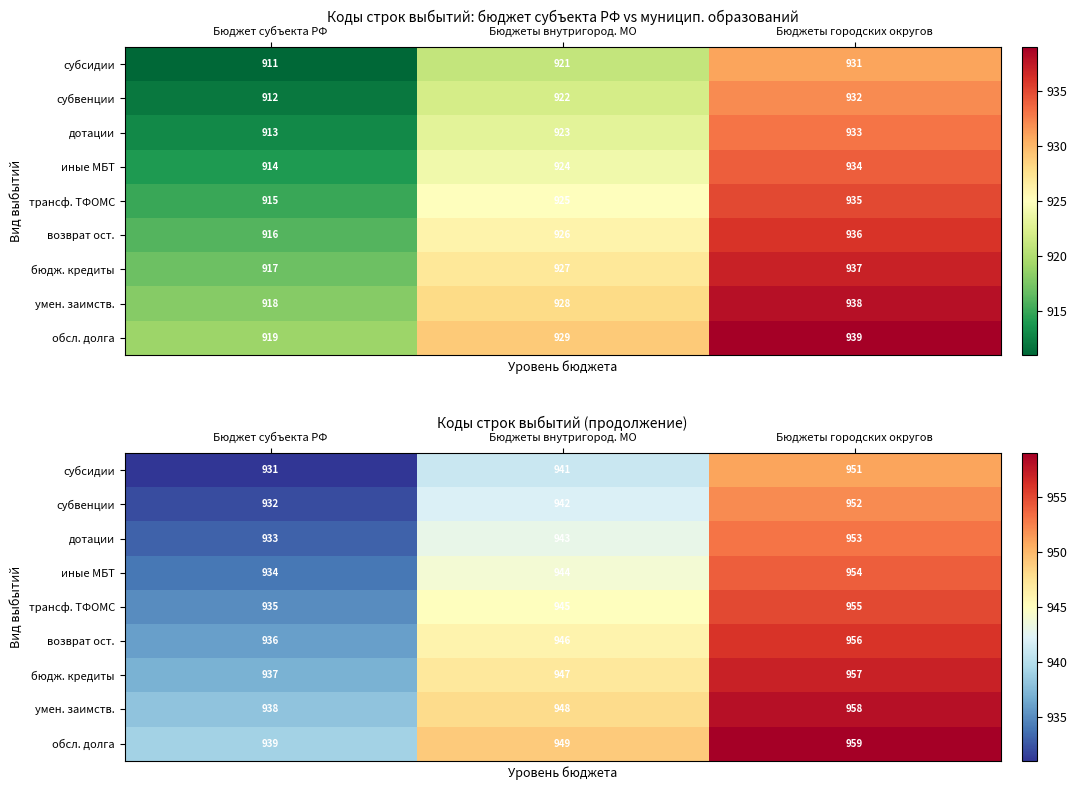

Which series changed the most between Бюджет субъекта РФ and Бюджеты городских округов?

субсидии